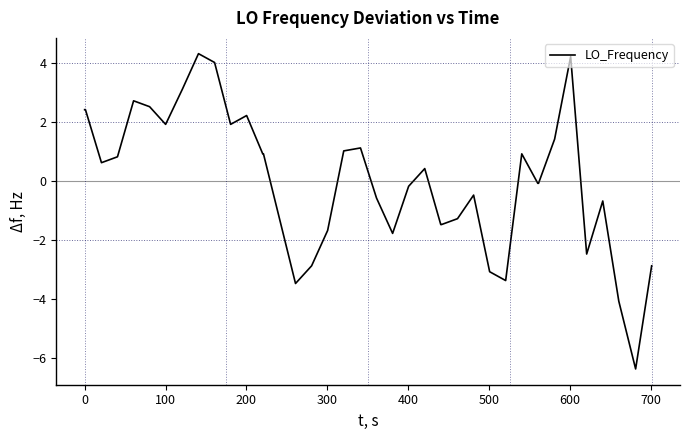

What is the difference between the maximum and minimum values?

10.7